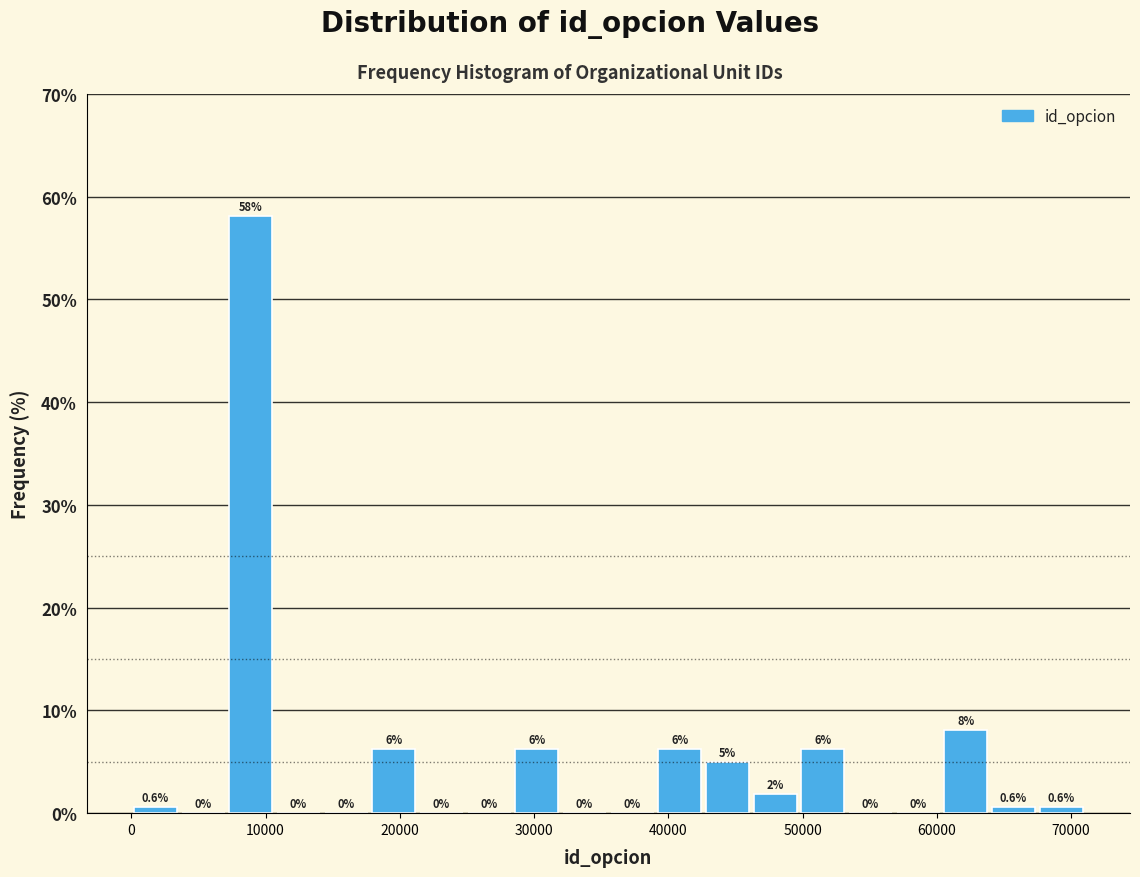

Read against the x-axis, roughly where is the centre of the tallest bar?

9000